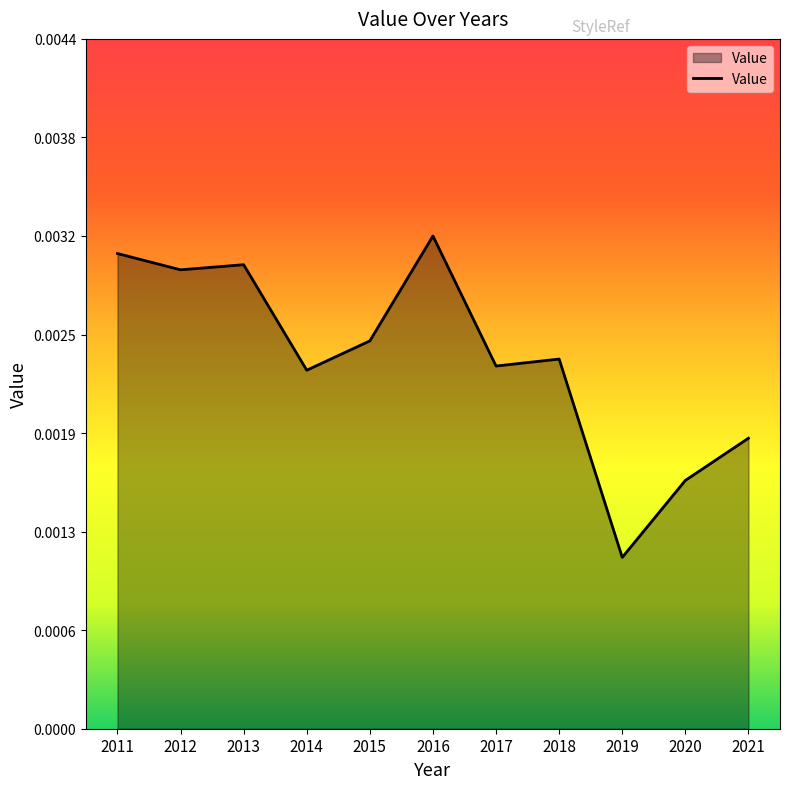

Rank the categories by value from highest to lowest.

2016, 2011, 2013, 2012, 2015, 2018, 2017, 2014, 2021, 2020, 2019